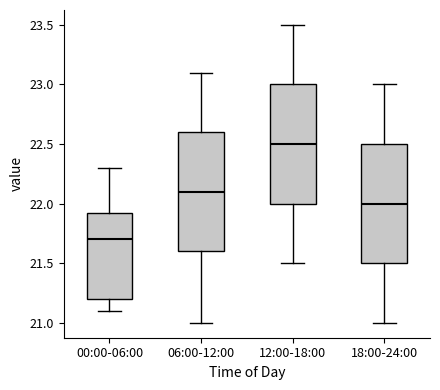

Where does the upper whisker of the box for 18:00-24:00 end on the y-axis? The values are not printed on the chart, so give them approximately, as read against the axis.

23.00